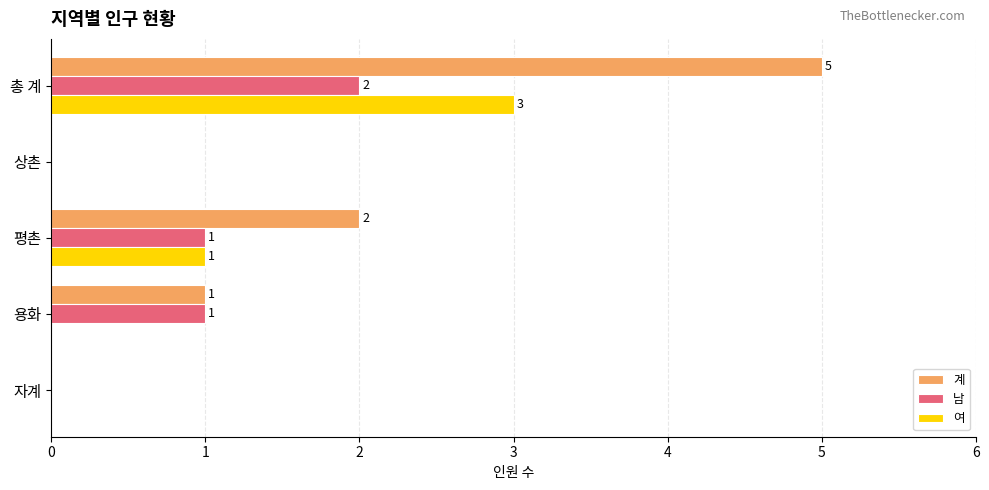

At which category is the sum across all series the highest?

총 계